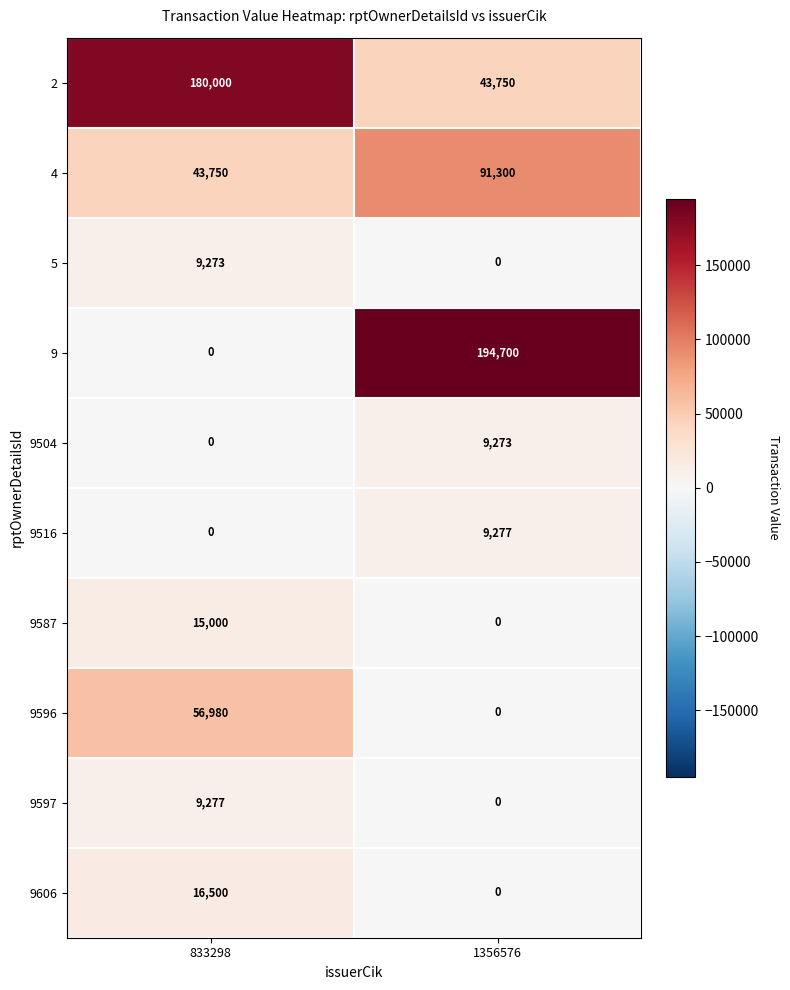

At which category is the sum across all series the highest?

1356576